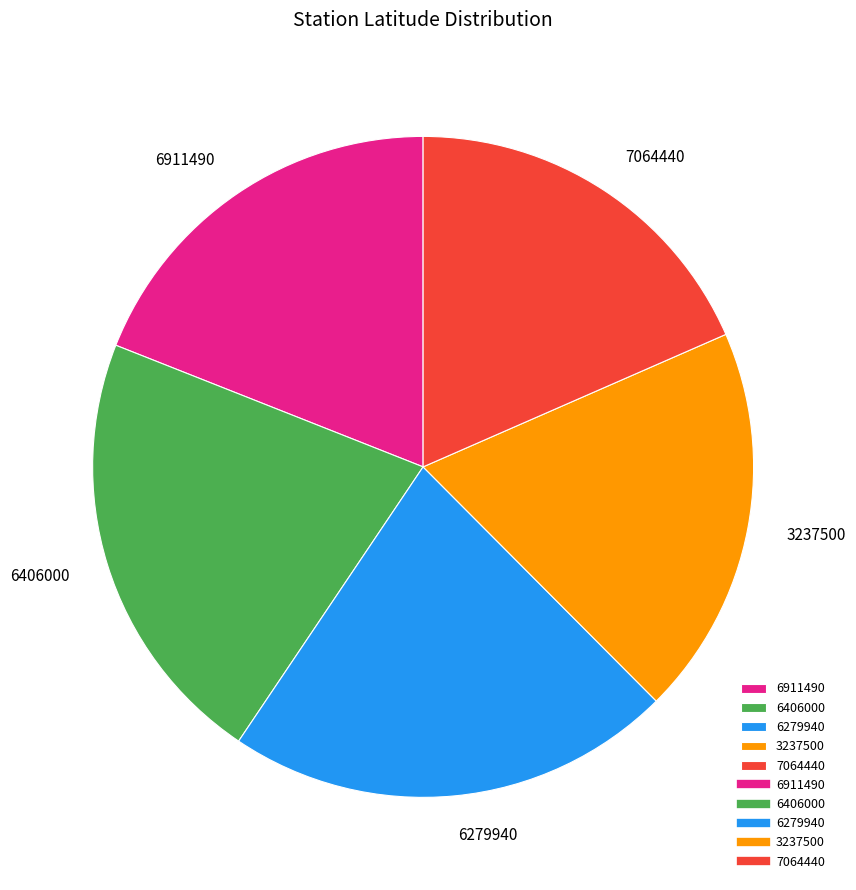

What is the smallest slice in the pie chart?

7064440